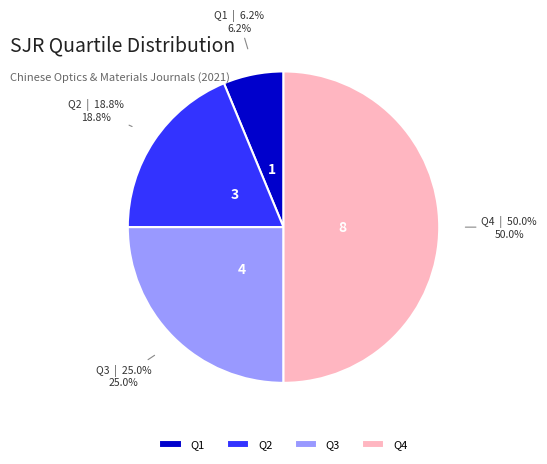

To the nearest percent, what is the average slice percentage?

25%